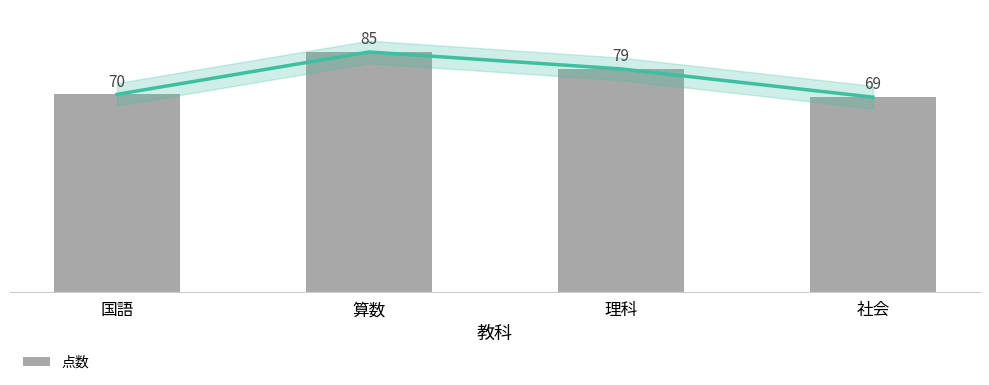

Reading left to right, what are all the values shown in this chart?

70	85	79	69